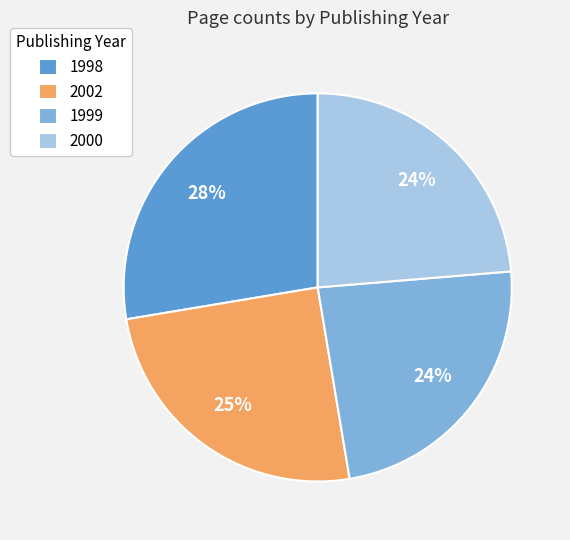

Count the number of slices in the pie.

4